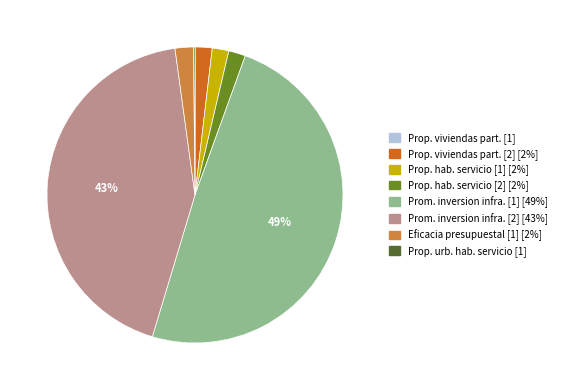

Is there any slice that represents more than half of the pie?

No